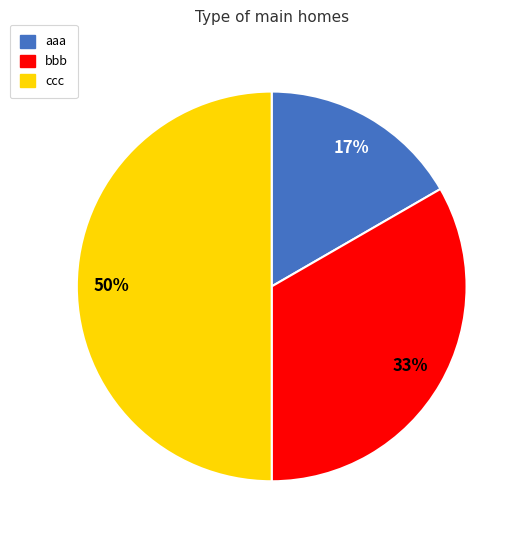

What is the ratio of the value at aaa to the value at bbb?

0.5